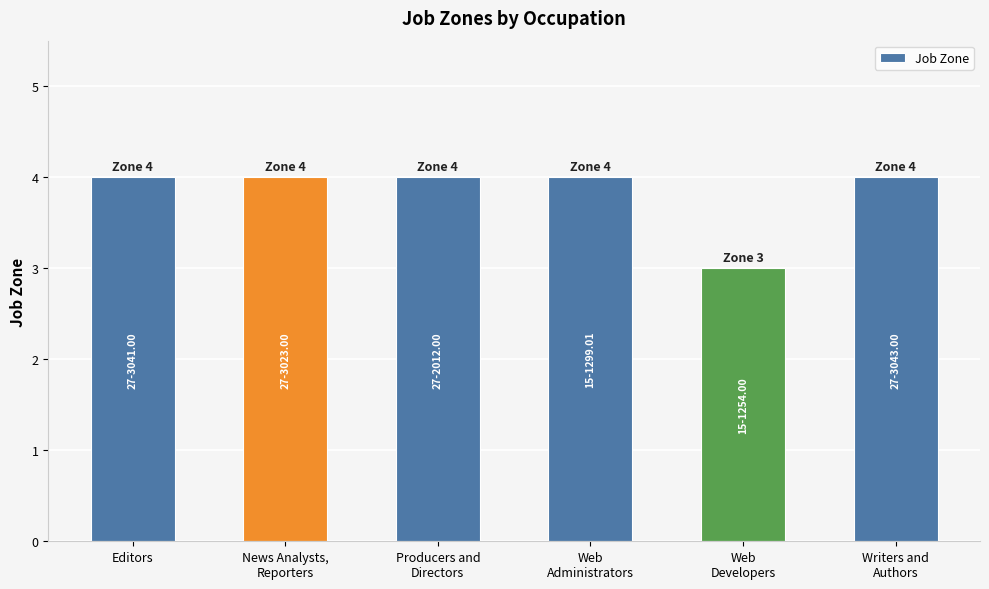

How many values are between 4 and 5?

5